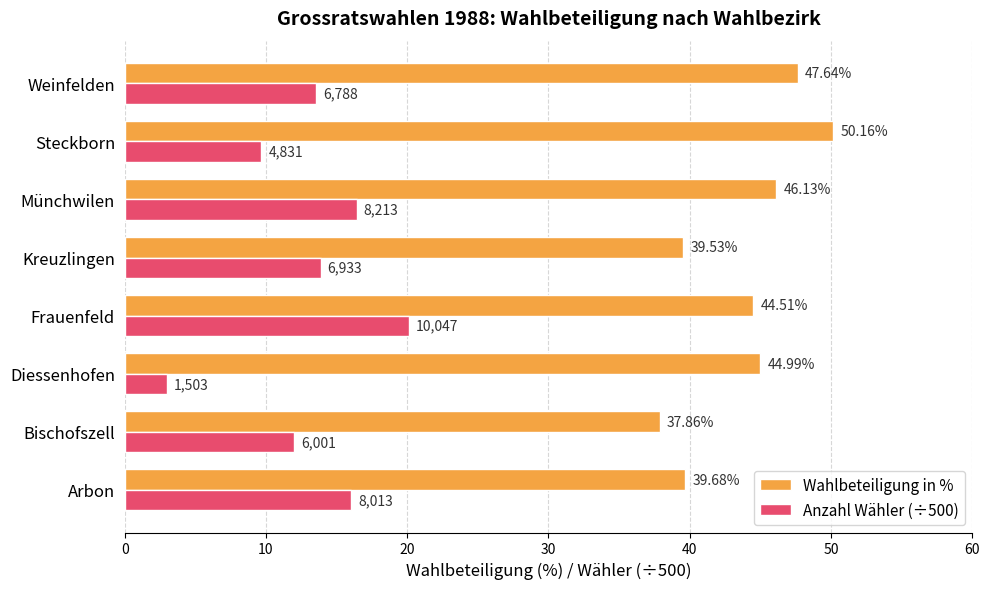

Which series has the largest range (max minus min)?

Anzahl Wähler (÷500)